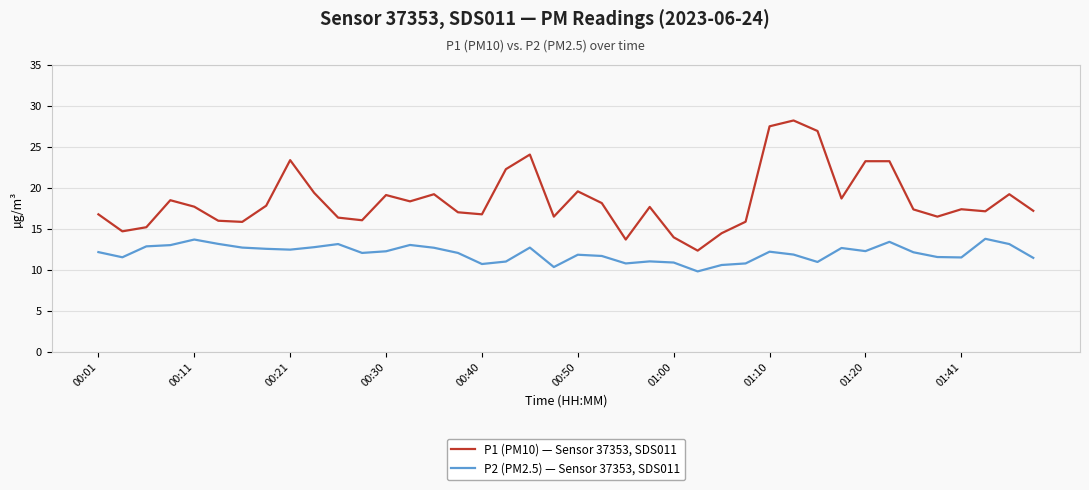

What is the minimum value for P1 (PM10) — Sensor 37353, SDS011?

12.4